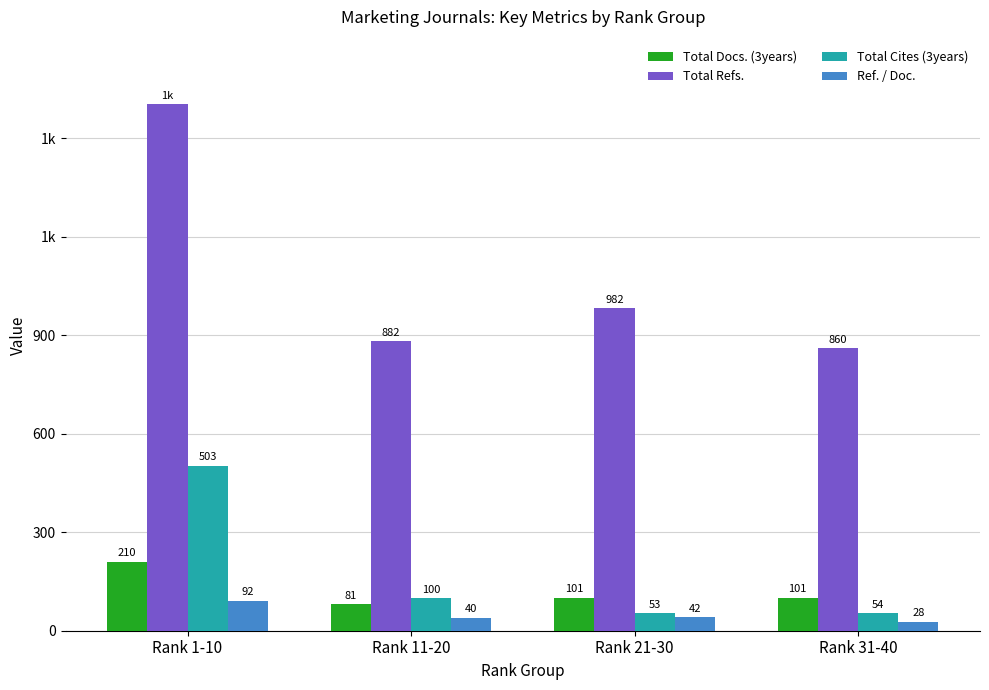

Are the bars horizontal?

No